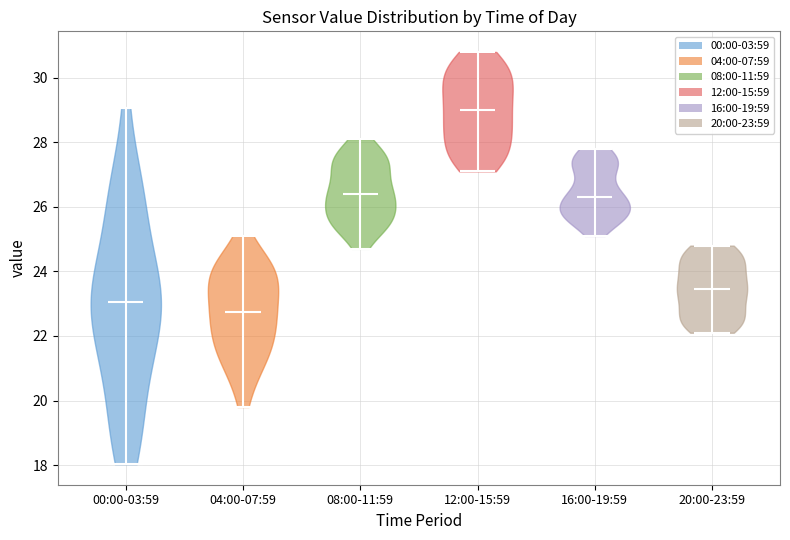

Reading left to right, read every violin against the y-axis: where its median line is, and the lowest and highest points it reaches. The values are not printed on the chart, so give them approximately, as read against the axis.

00:00-03:59: median line 23.0, lowest point 18.0, highest point 29.0
04:00-07:59: median line 22.8, lowest point 19.8, highest point 25.2
08:00-11:59: median line 26.4, lowest point 24.8, highest point 28.2
12:00-15:59: median line 29.0, lowest point 27.2, highest point 30.8
16:00-19:59: median line 26.4, lowest point 25.2, highest point 27.8
20:00-23:59: median line 23.4, lowest point 22.2, highest point 24.8